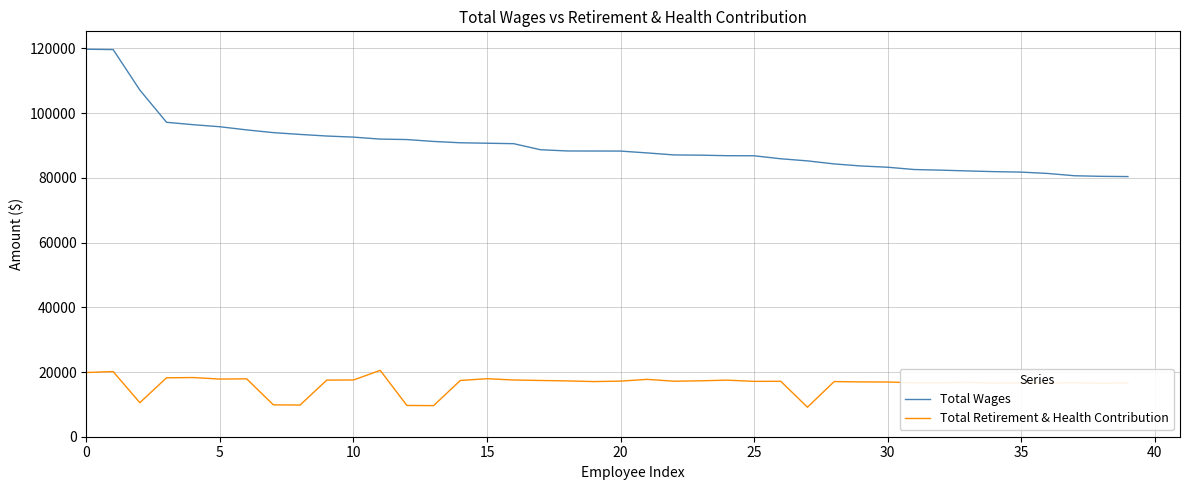

List the series in order of their overall mean, highest first.

Total Wages, Total Retirement & Health Contribution